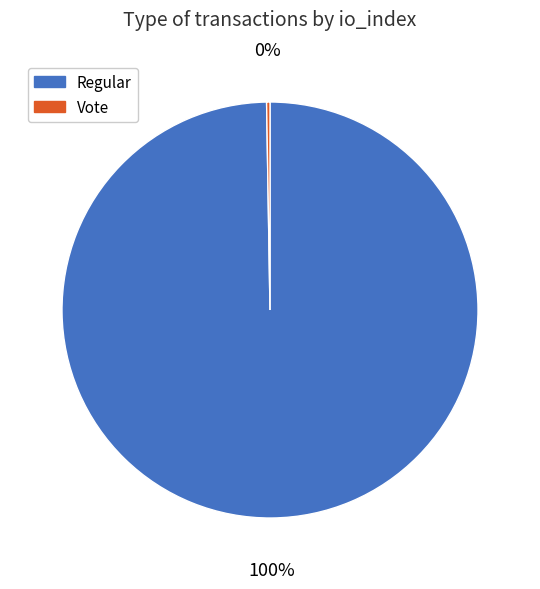

Is there any slice that represents more than half of the pie?

Yes